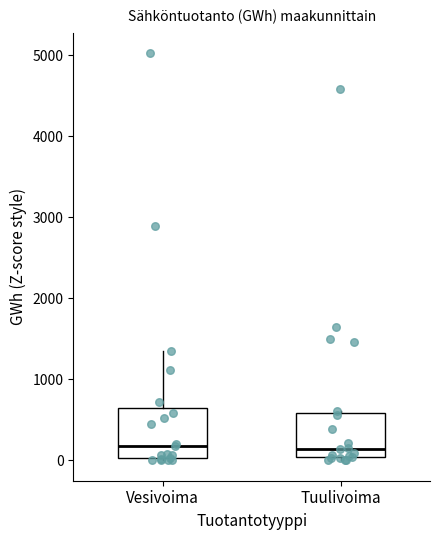

Where is the upper edge of the box for Tuulivoima on the y-axis? The values are not printed on the chart, so give them approximately, as read against the axis.

600